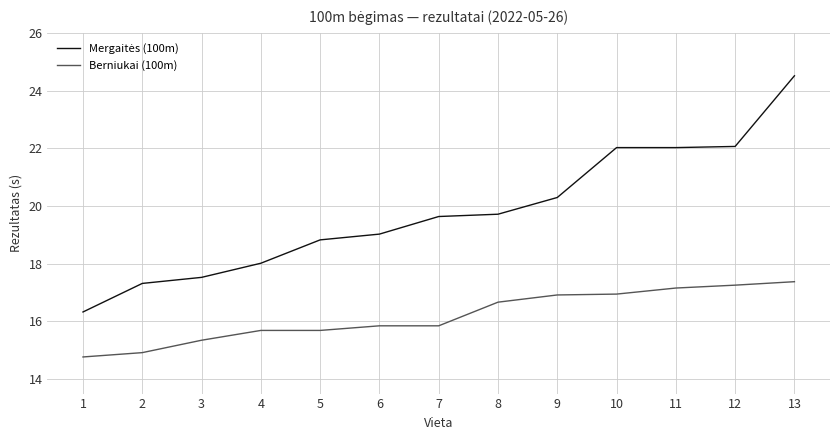

What is the spread (max minus min) of values at 6?

3.2